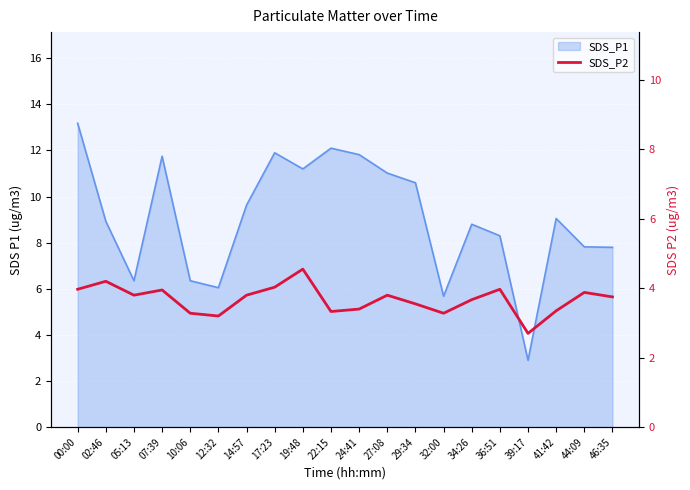

Reading right to left, transcribe all the data shown in this chart.

46:35=3.8	44:09=3.9	41:42=3.4	39:17=2.7	36:51=4.0	34:26=3.7	32:00=3.3	29:34=3.5	27:08=3.8	24:41=3.4	22:15=3.3	19:48=4.5	17:23=4.0	14:57=3.8	12:32=3.2	10:06=3.3	07:39=4.0	05:13=3.8	02:46=4.2	00:00=4.0